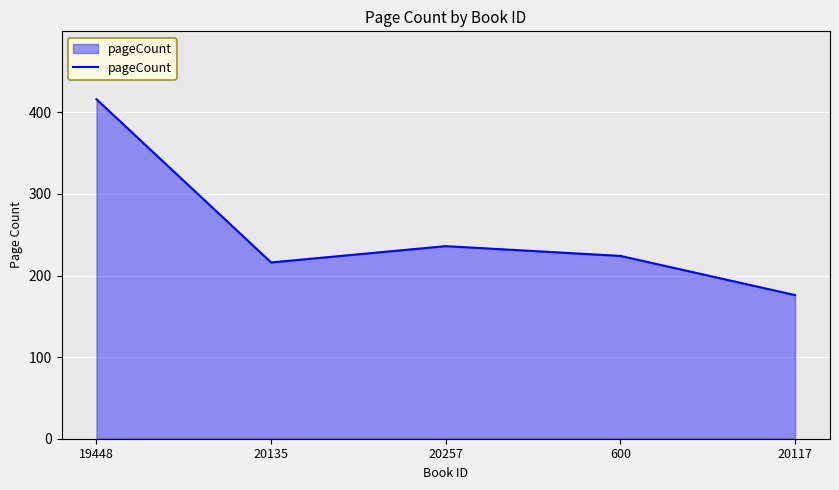

What is the difference between the values at 20135 and 19448?

200